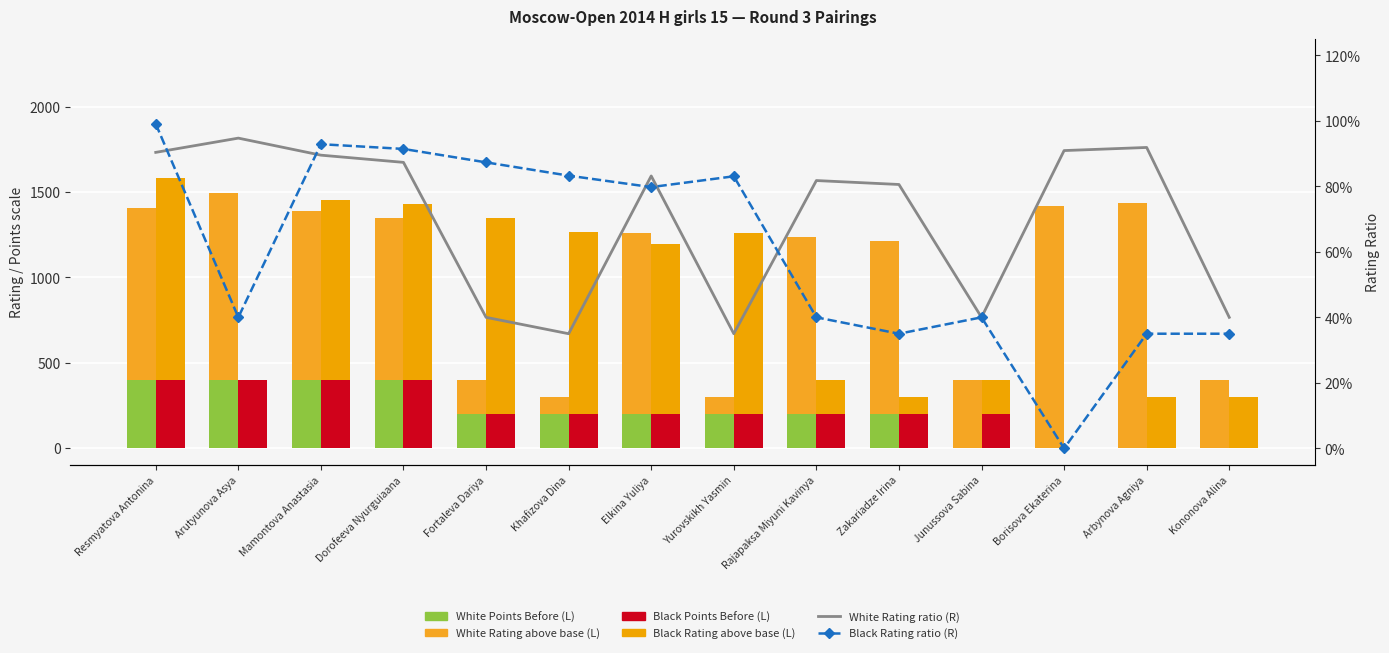

What is the label of the 8th bar from the right?

Elkina Yuliya